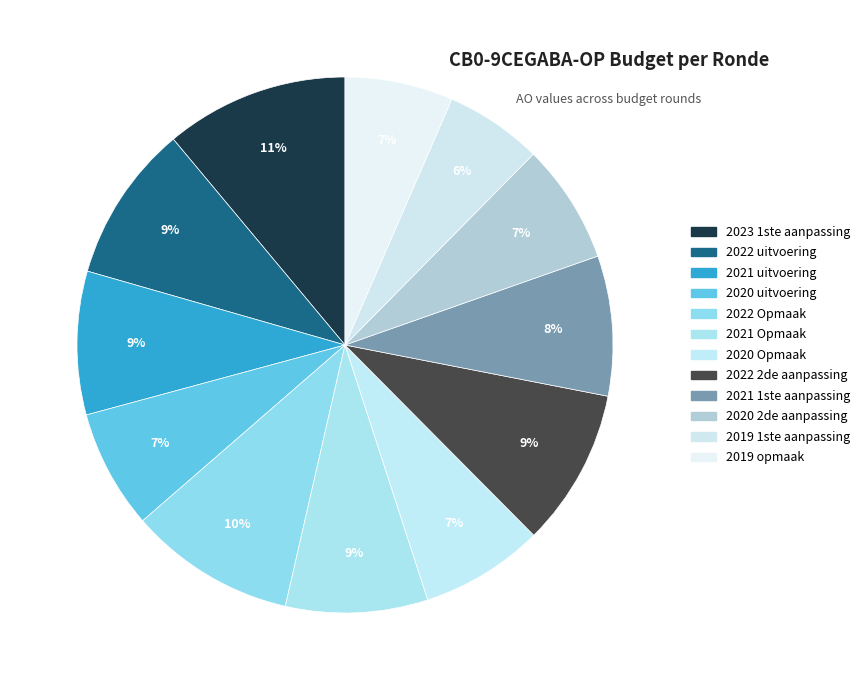

Does 2022 uitvoering account for over 50% of the chart?

No